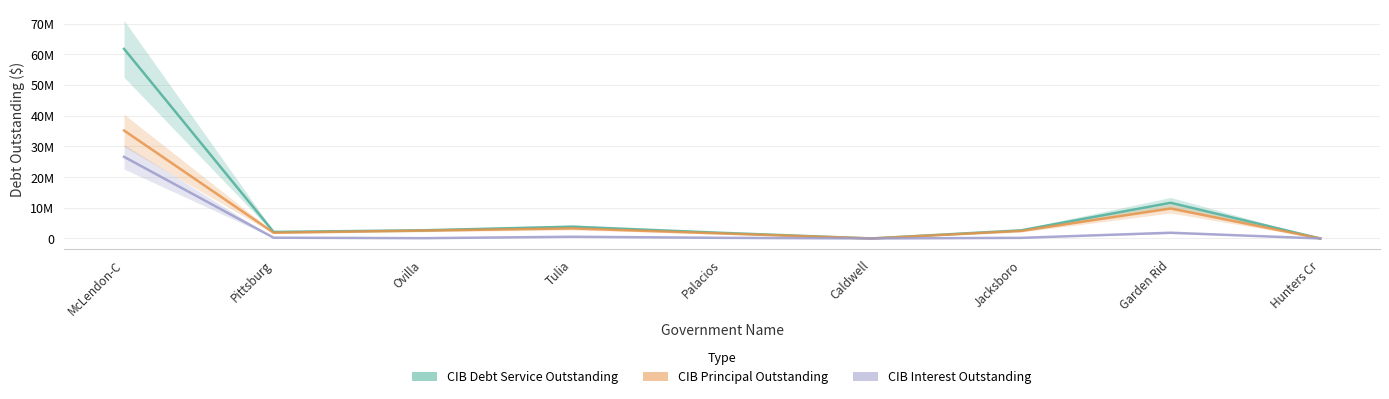

Reading left to right, what are all the values shown in this chart?

CIB DebtService: 61780831.4	2130604.5	2665755.5	3832915.4	1832062.8	0.0	2657298.8	11627706.2	0.0
CIB Principal: 35180000.0	1881000.0	2570000.0	3273000.0	1627000.0	0.0	2455000.0	9760000.0	0.0
CIB Interest: 26600831.4	249604.5	95755.5	559915.4	205062.8	0.0	202298.8	1867706.2	0.0